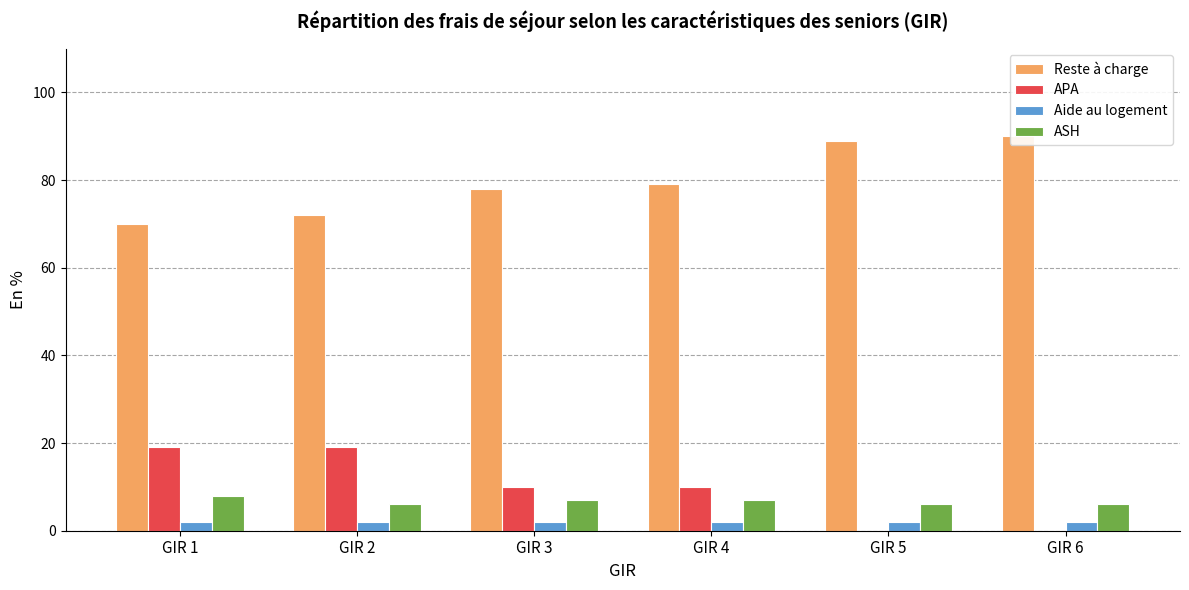

Reading left to right, transcribe all the data shown in this chart.

Reste à charge: 70	72	78	79	89	90
APA: 19	19	10	10	0	0
Aide au logement: 2	2	2	2	2	2
ASH: 8	6	7	7	6	6